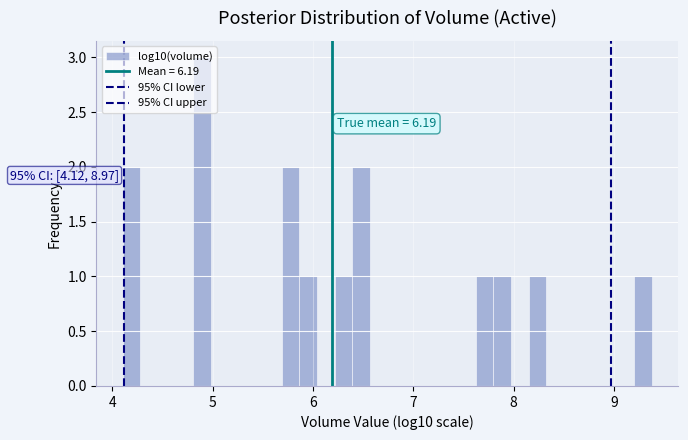

Read against the x-axis, roughly where is the centre of the tallest bar?

4.9